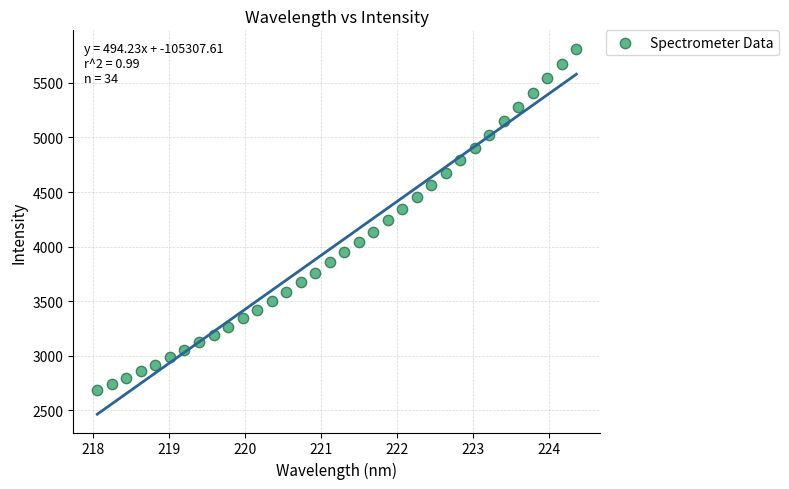

What is the range of Y values (max minus min)?

3131.8